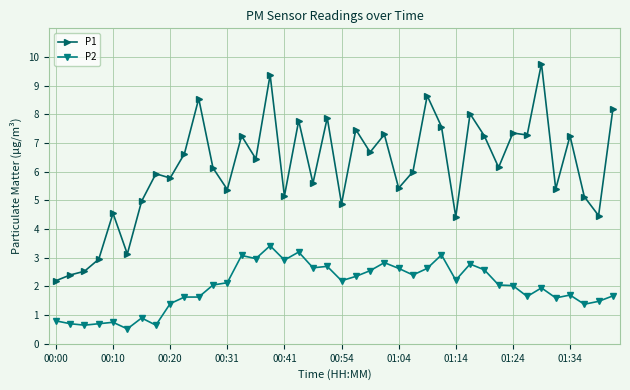

How many series are shown in this chart?

2